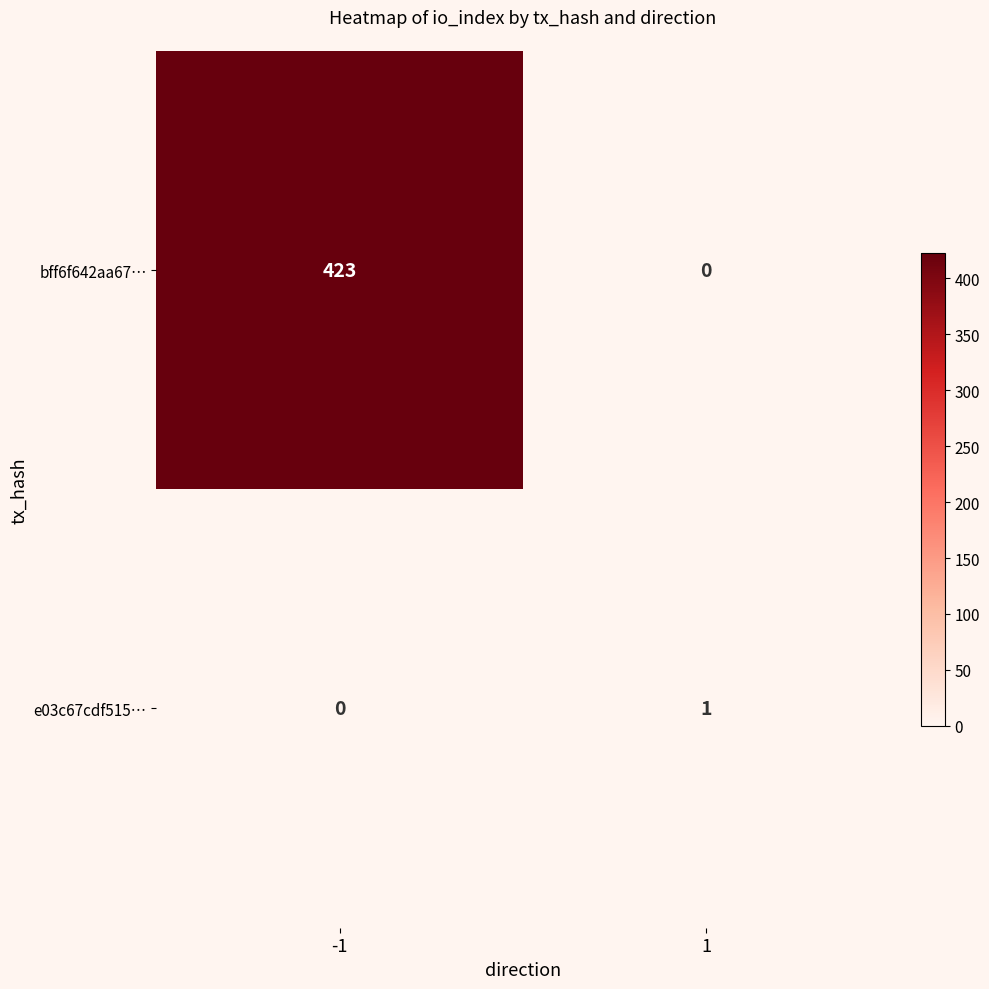

Which label corresponds to the largest value in the chart?

-1